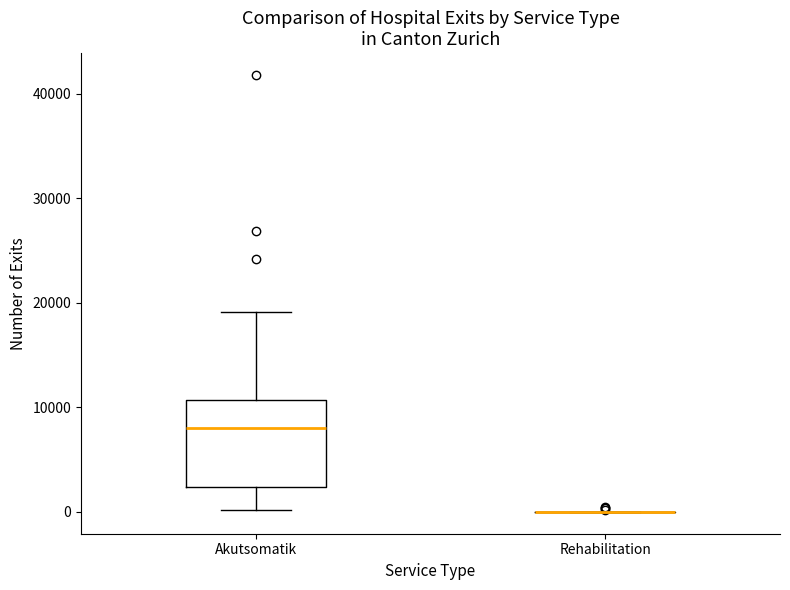

Reading left to right, read every box against the y-axis: the position of its median line, the range the box covers, and the ends of its whiskers. The values are not printed on the chart, so give them approximately, as read against the axis.

Akutsomatik: median 8000, box 2000 to 11000, whiskers 0 to 19000
Rehabilitation: box collapsed to a line at 0, whiskers 0 to 0